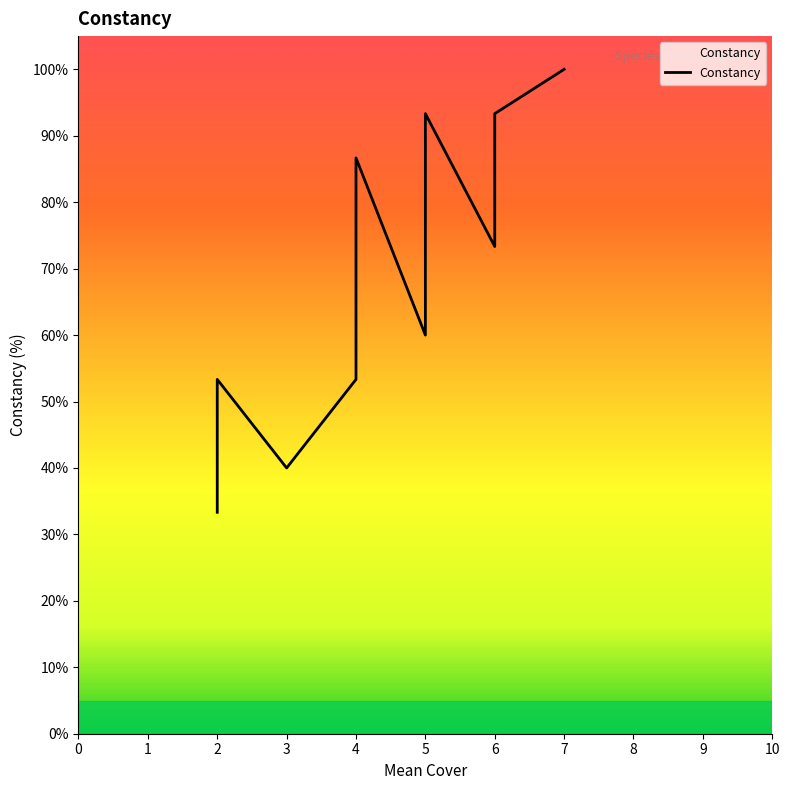

What is the value of the 18th point from the left?

40.0